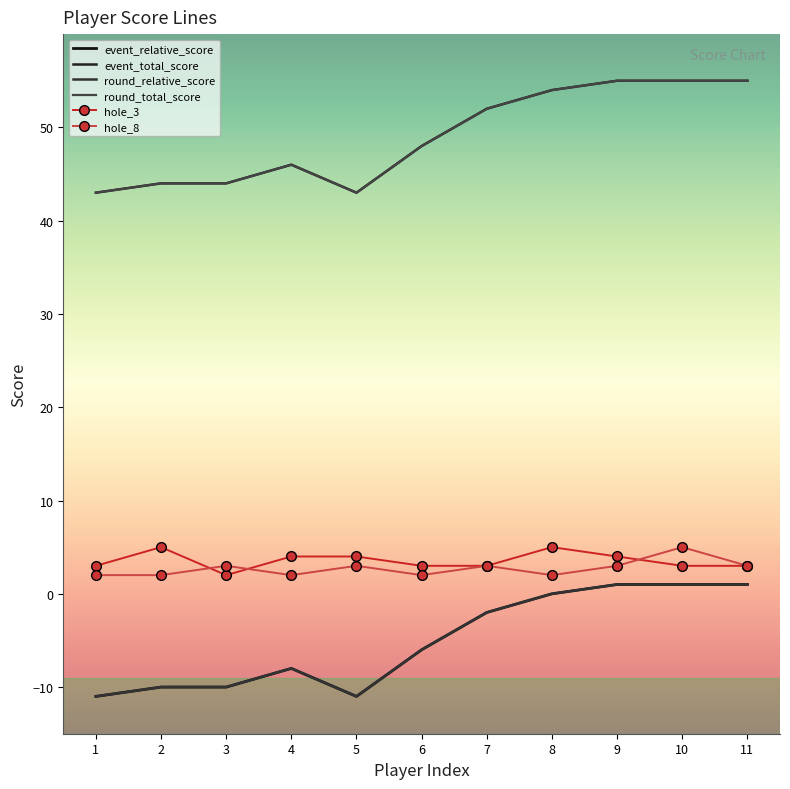

Is the value of event_relative_score at 9 greater than the value of round_total_score at 11?

No